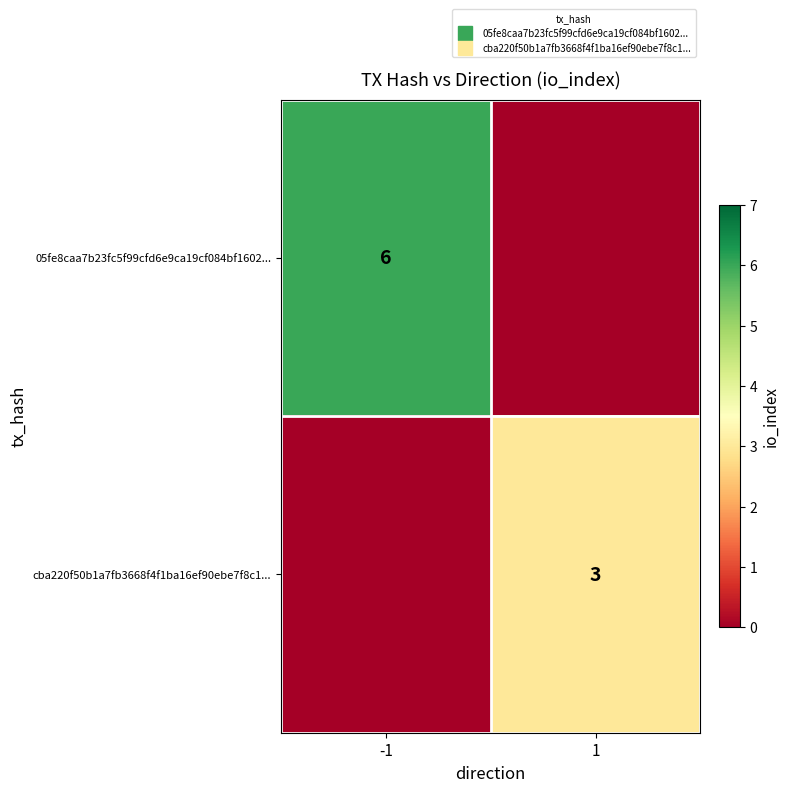

The value of cba220f50b1a7fb3668f4f1ba16ef90ebe7f8c1... at 1 is 5. True or false?

False